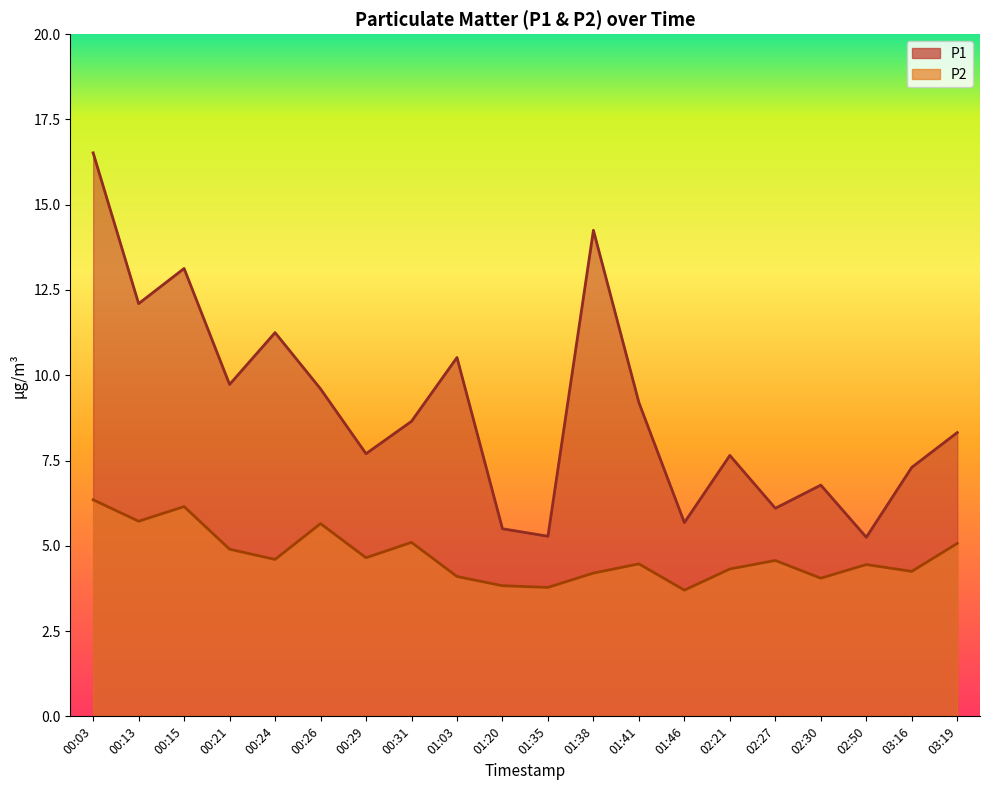

How many lines are shown in the chart?

2